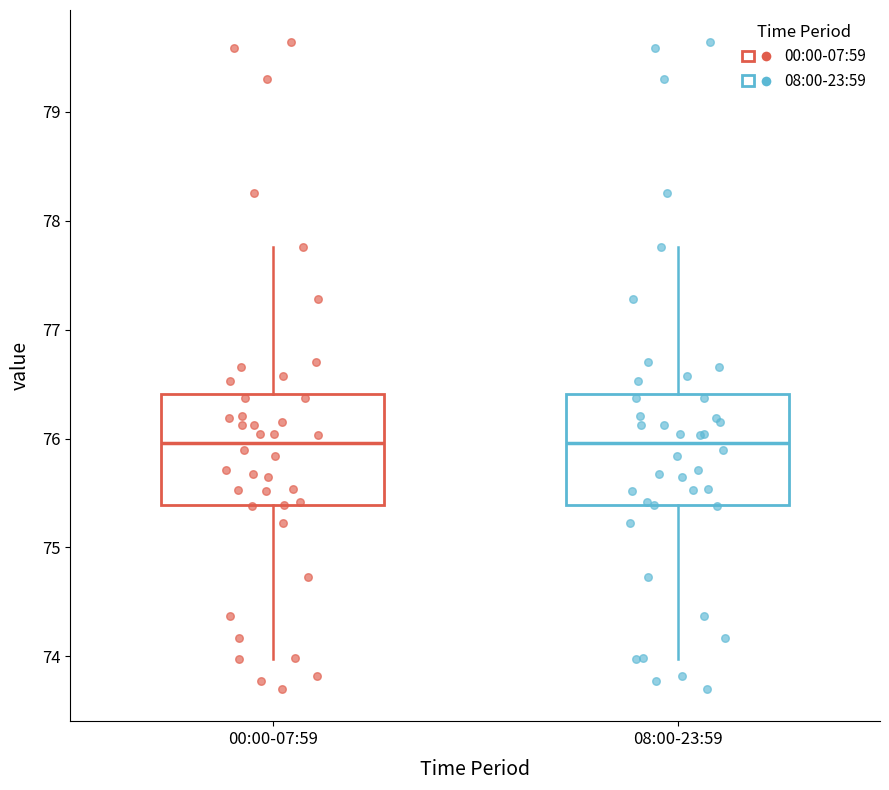

Reading left to right, read every box against the y-axis: the position of its median line, the range the box covers, and the ends of its whiskers. The values are not printed on the chart, so give them approximately, as read against the axis.

00:00-07:59: median 76.0, box 75.4 to 76.4, whiskers 74.0 to 77.8
08:00-23:59: median 76.0, box 75.4 to 76.4, whiskers 74.0 to 77.8